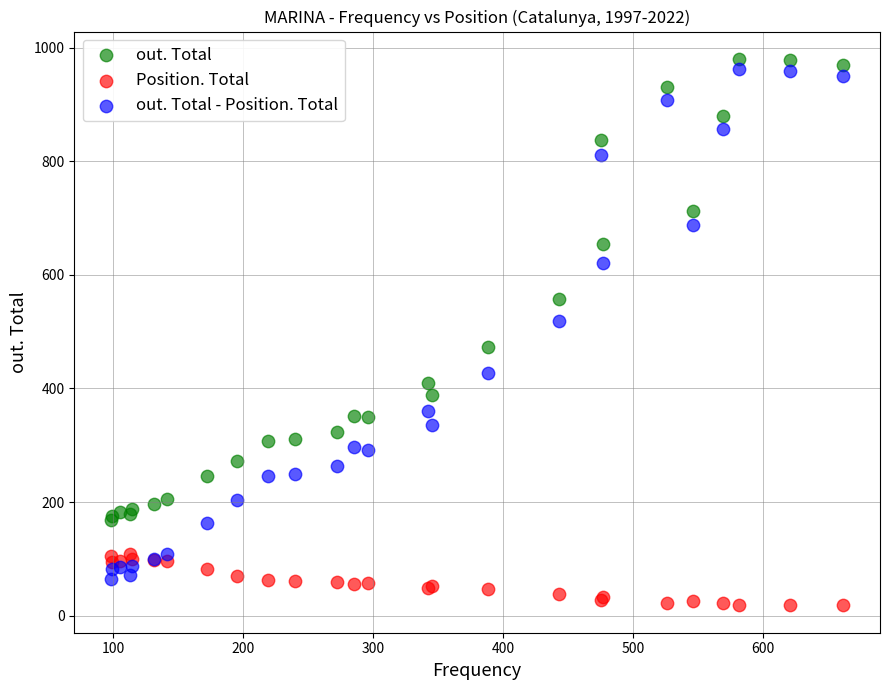

Which series has the largest Y range (max minus min)?

out. Total - Position. Total